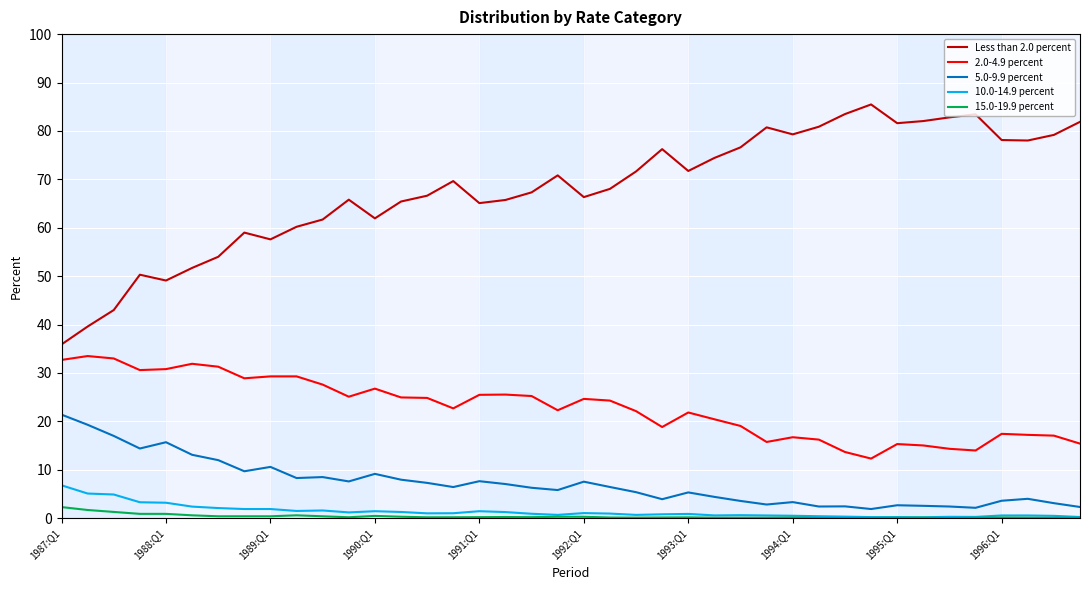

Does the chart have visible grid lines?

Yes